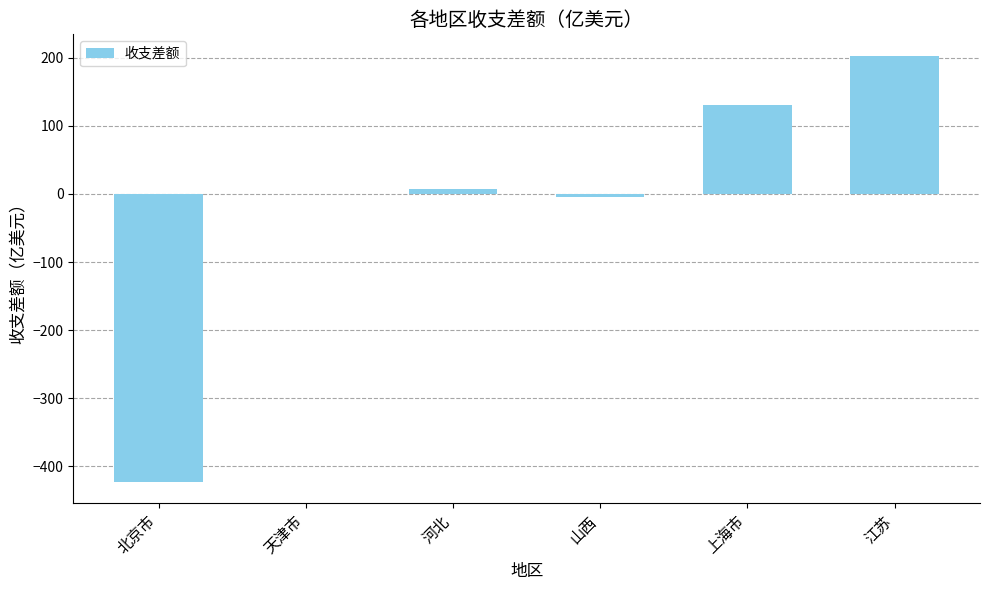

What is the sum of all values?

-84.5